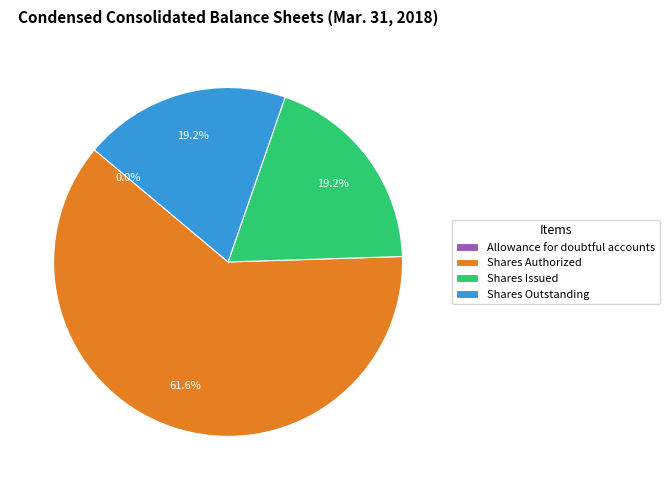

Which has a higher value, Shares Authorized or Shares Outstanding?

Shares Authorized